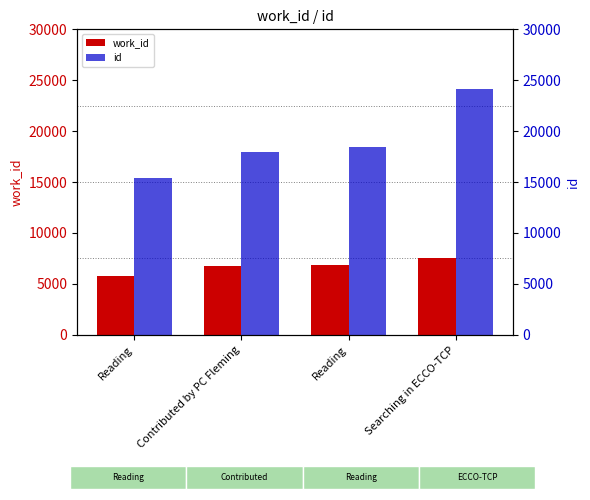

Which category has the lowest value in the id series?

Reading